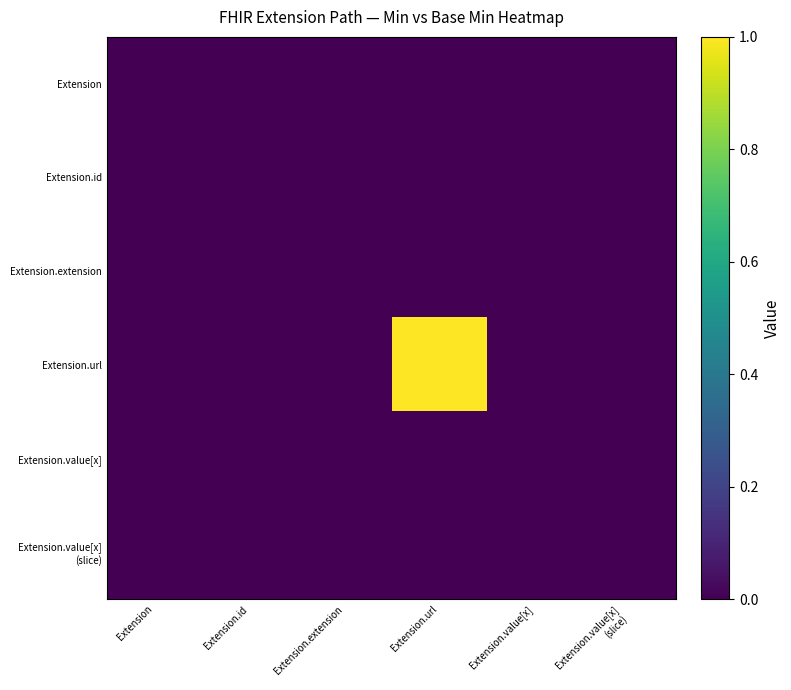

Which has a higher value, Extension.value[x]
(slice) or Extension.value[x]?

Extension.value[x]
(slice)